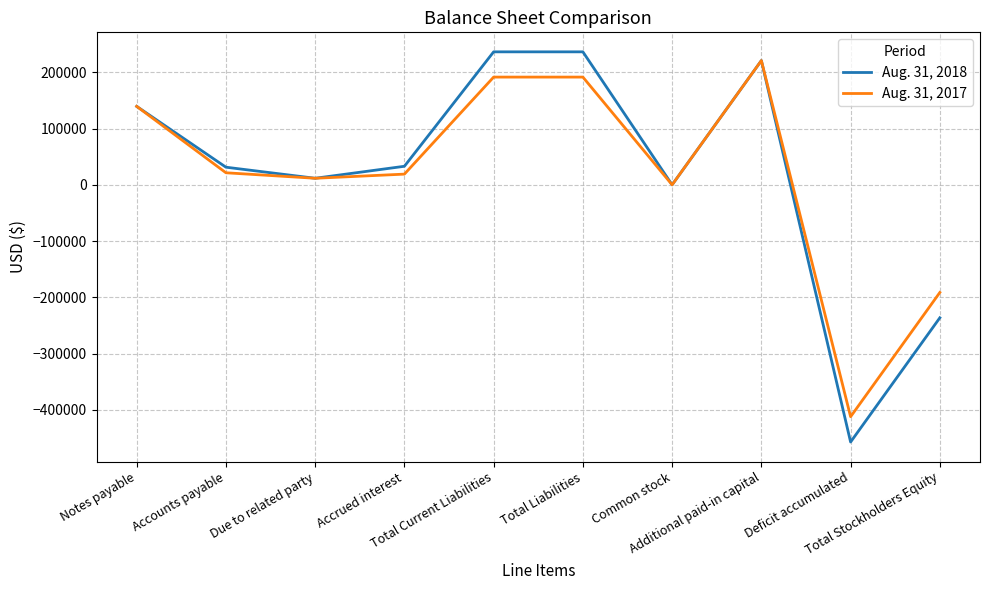

Is it true that Aug. 31, 2018 equals 123887 at Total Liabilities?

False